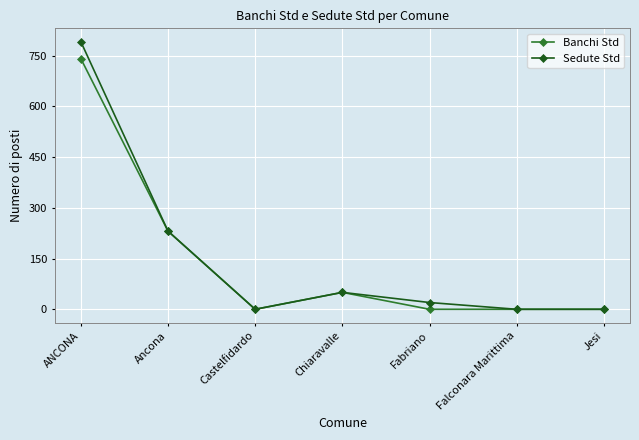

Count the number of categories in the chart.

7